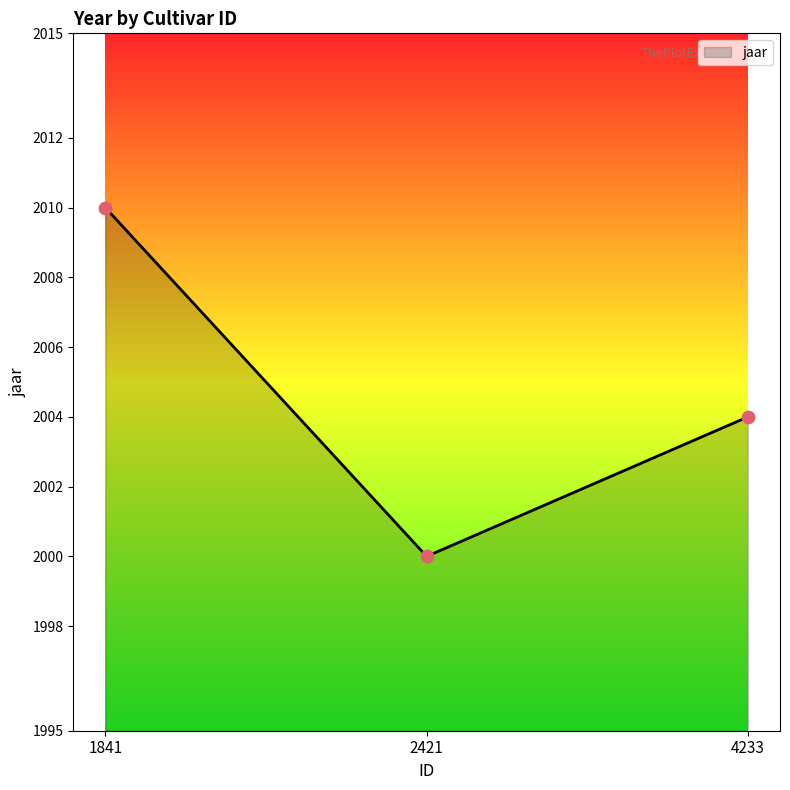

What is the change in value from 1841 to 2421?

-10